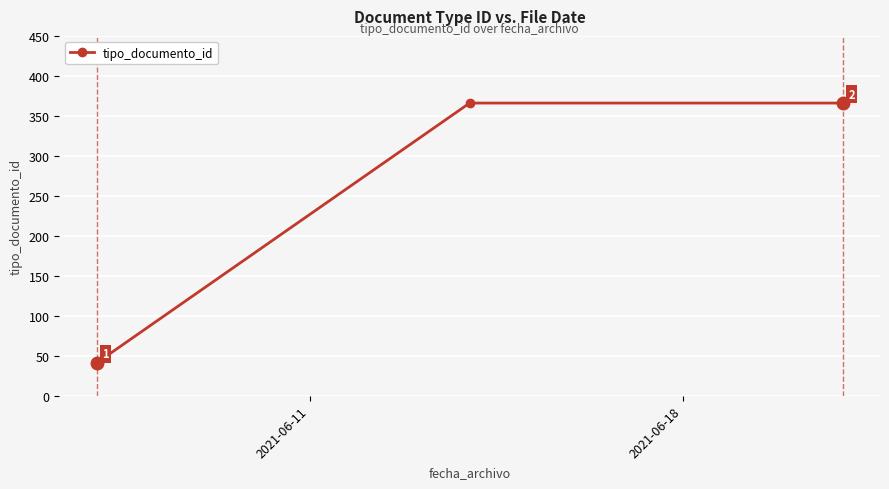

Reading left to right, list all the values displayed in this chart.

41	366	366